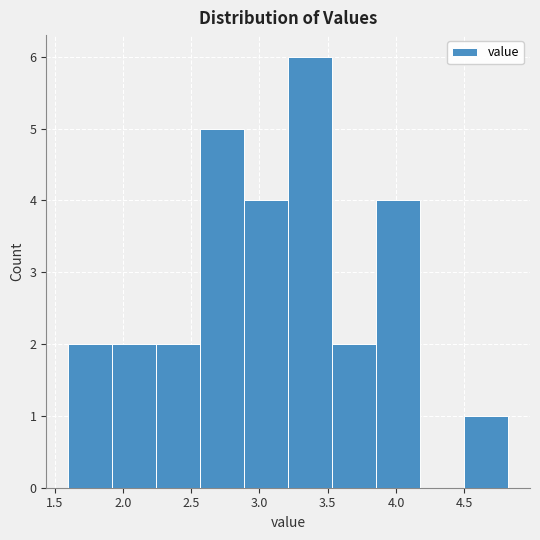

Over which range of the x-axis is the bar tallest?

3.20 to 3.55